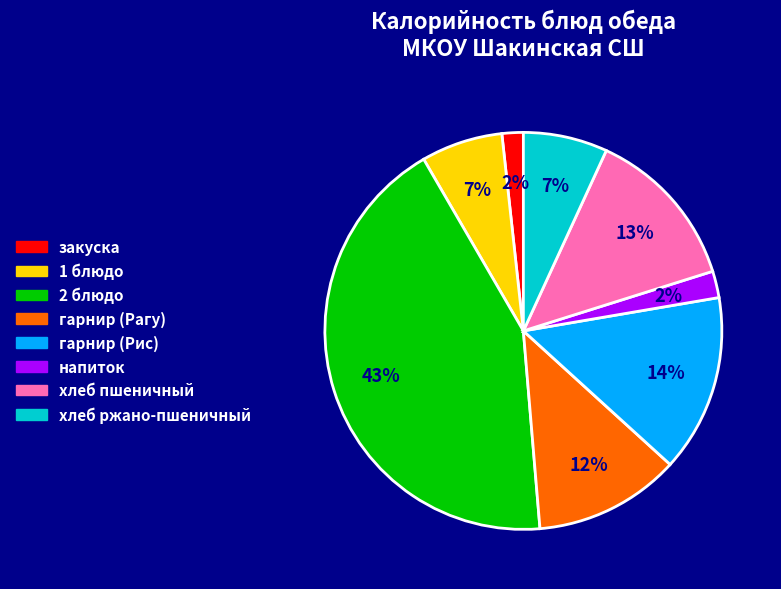

Is хлеб ржано-пшеничный the majority of the pie?

No